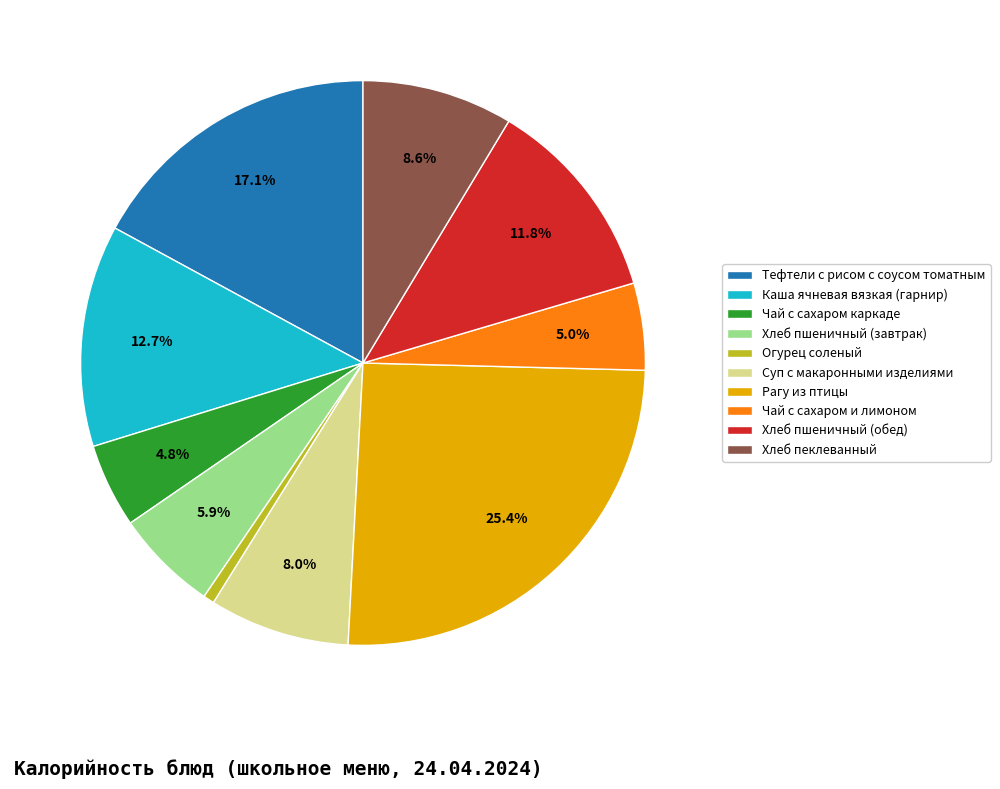

Is there a majority slice in this chart?

No